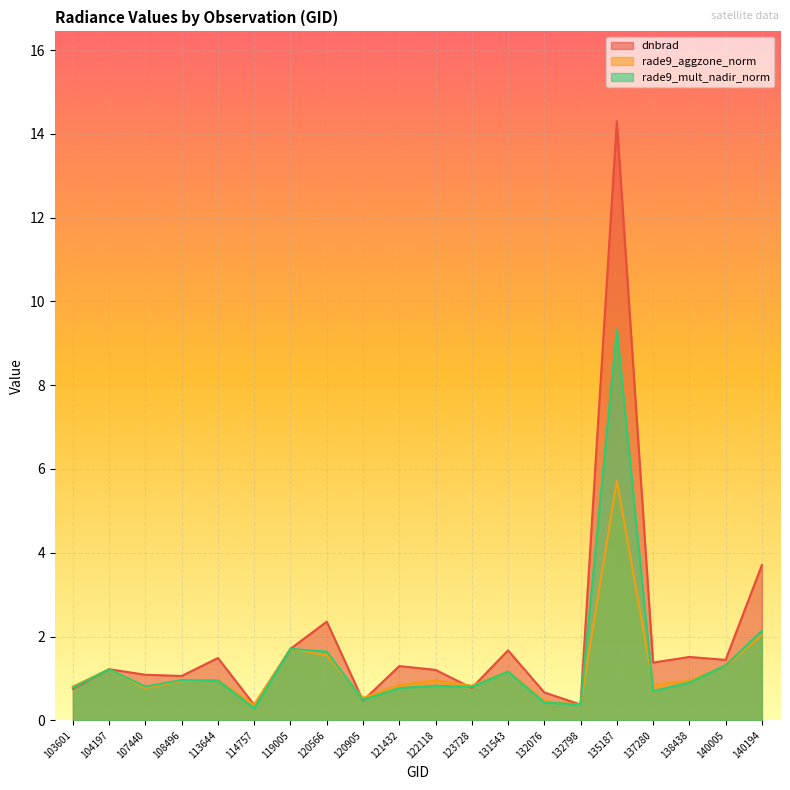

List the series in order of their overall mean, lowest first.

rade9_aggzone_norm, rade9_mult_nadir_norm, dnbrad